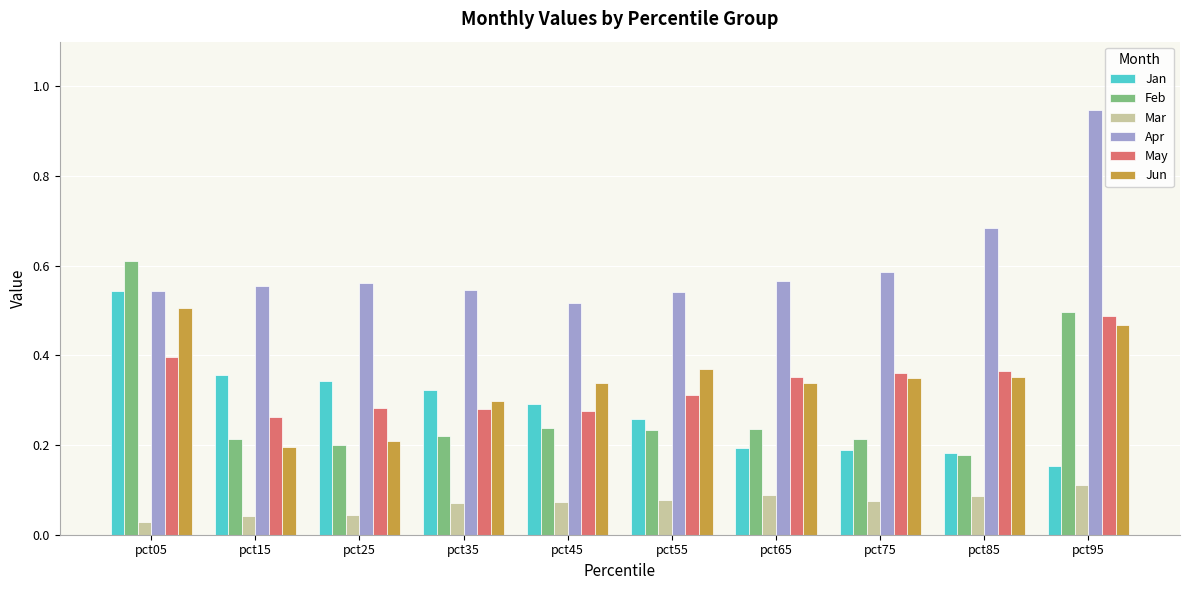

Does the chart contain any negative values?

No